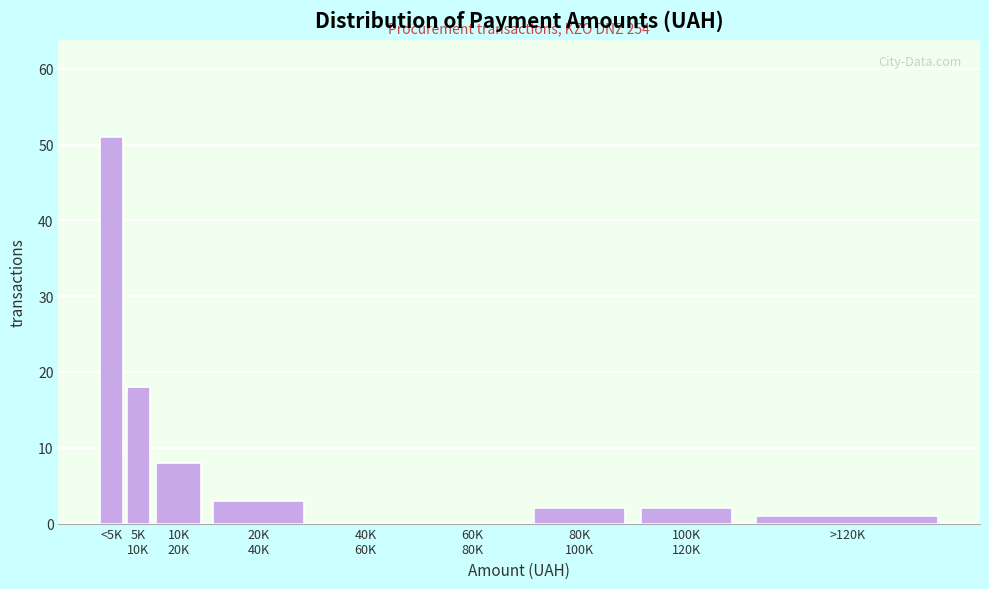

What is the sum of all values?

85